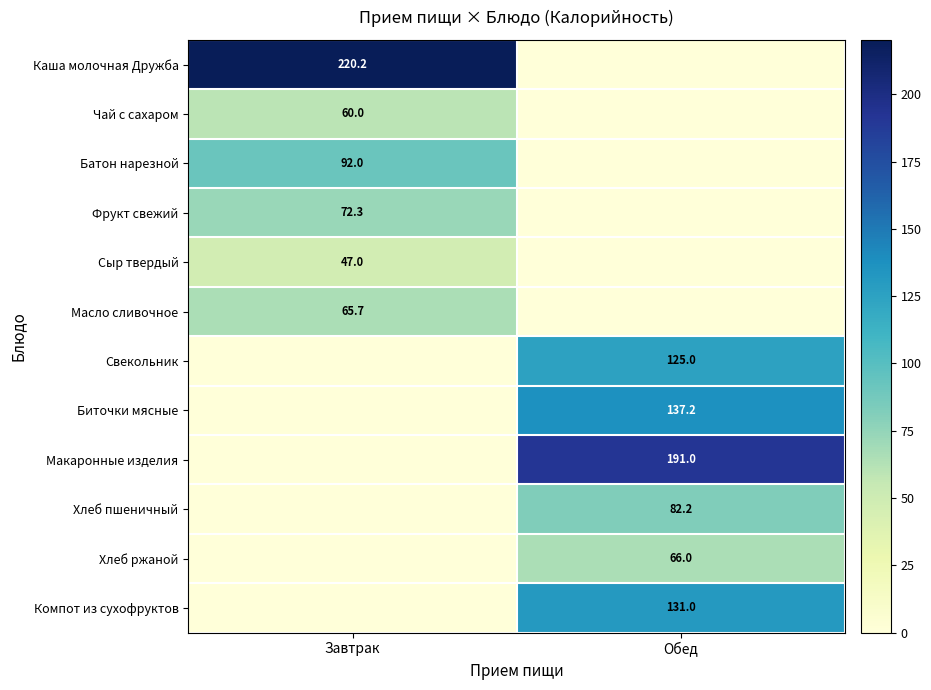

The Масло сливочное series shows 65.7 at Завтрак. True or false?

True